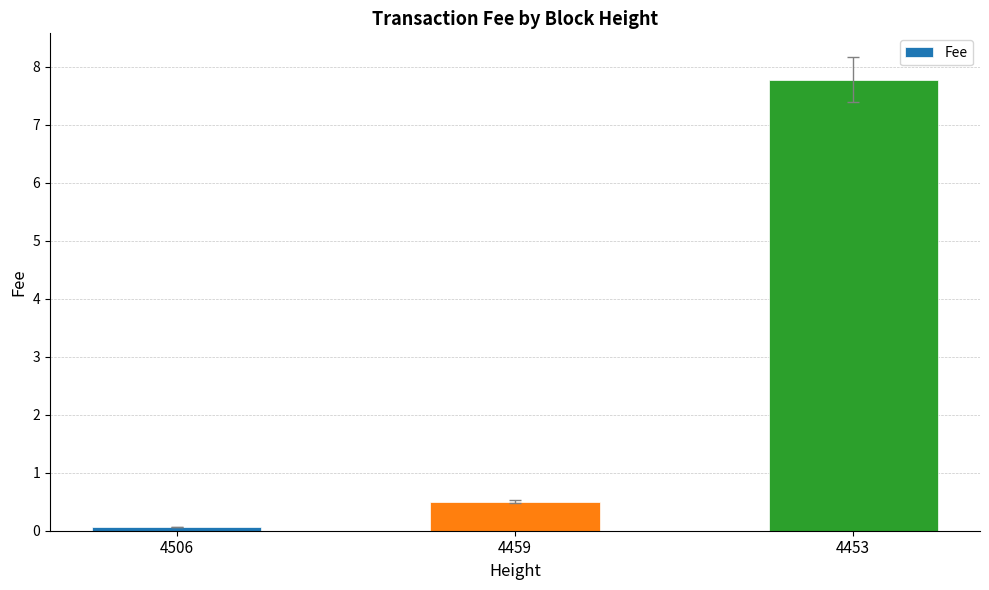

True or false: the data shows 7.8 at 4453.

True